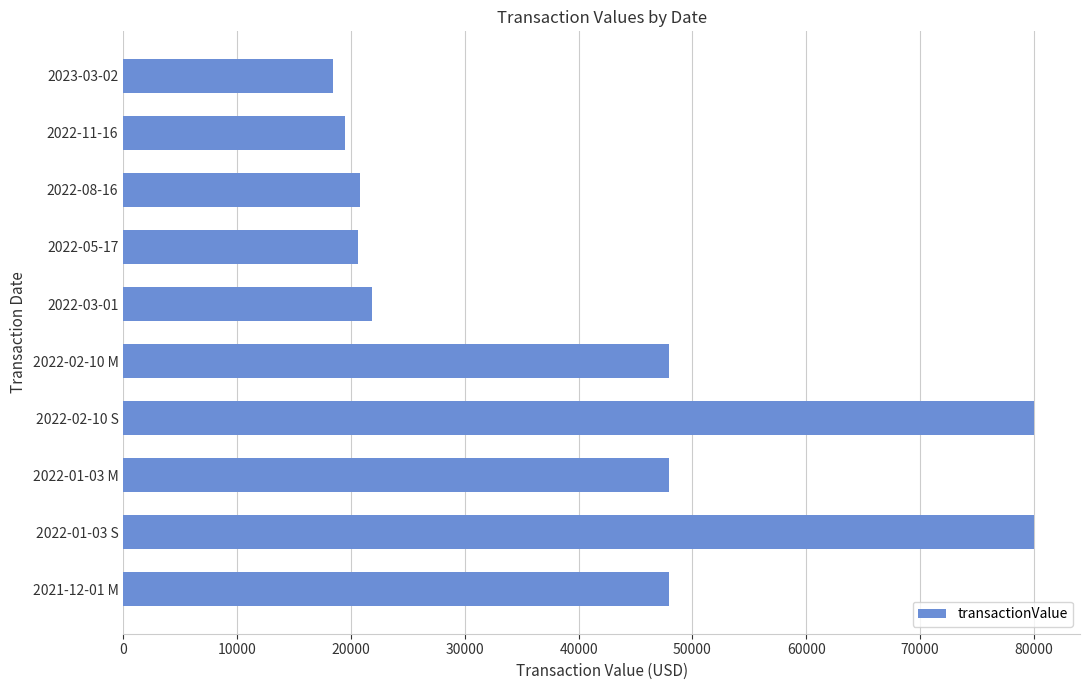

What is the maximum value shown in the chart?

80050